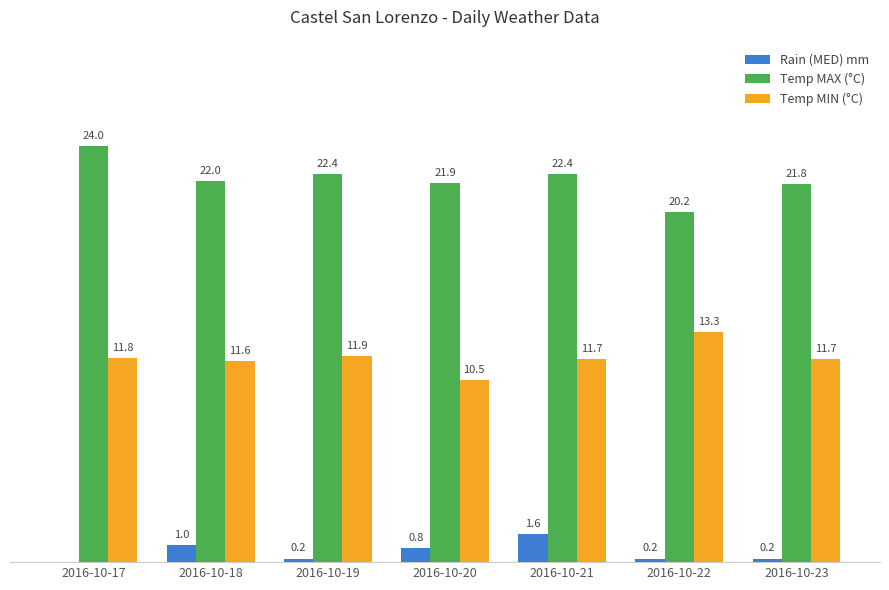

At which label does Temp MAX (°C) reach its peak?

2016-10-17